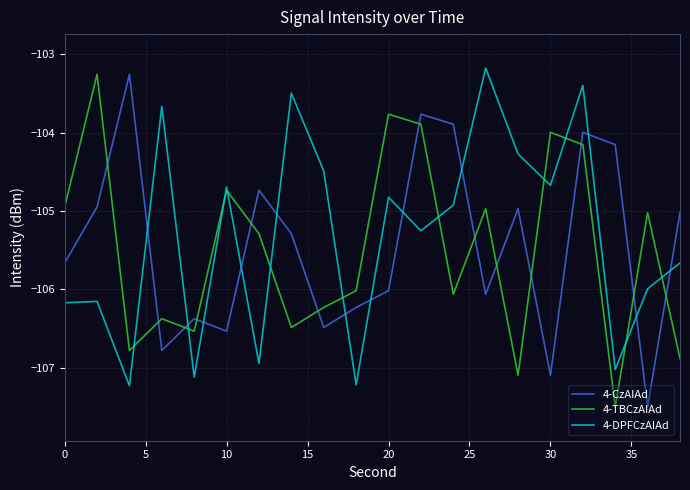

What is the maximum value for 4-TBCzAIAd?

-103.3